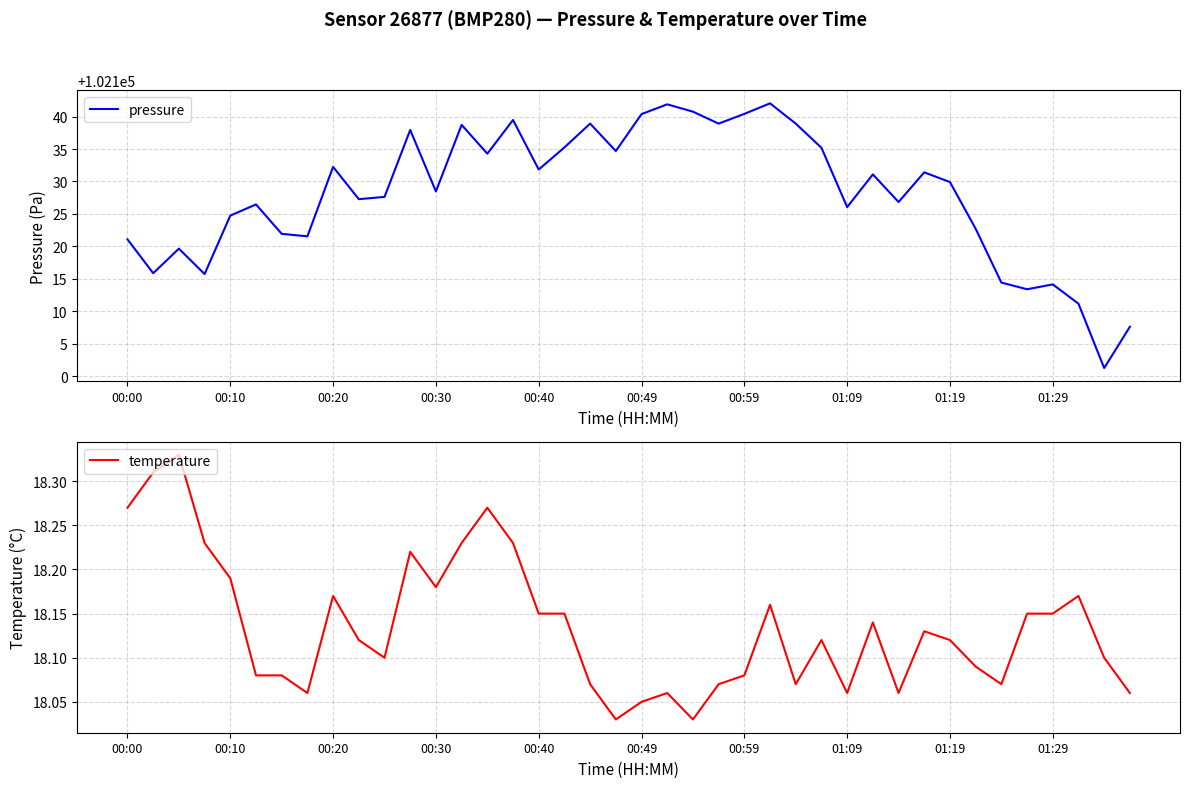

Is it true that pressure equals 148234.8 at 00:10?

False